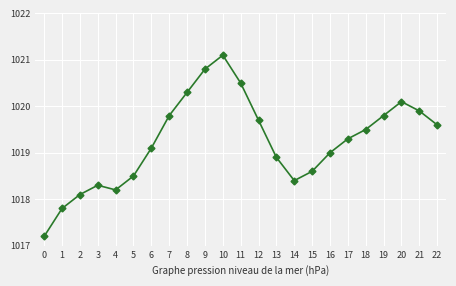

Is it true that the value at 0 is 1358.5?

False